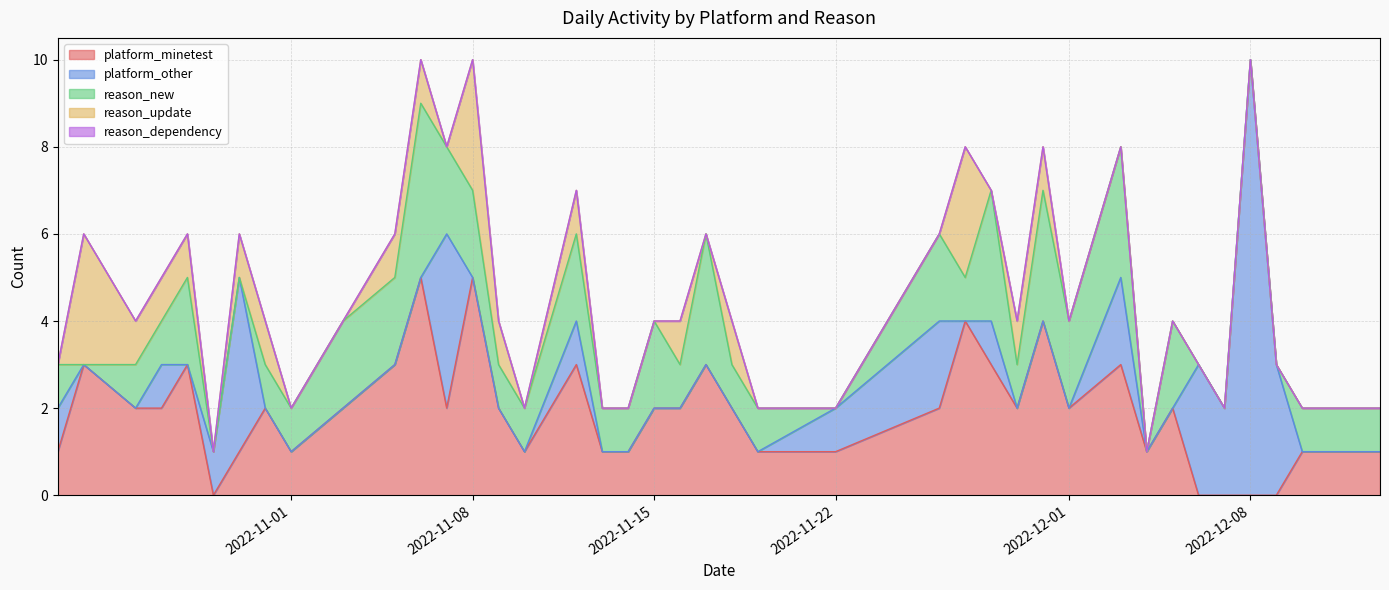

What is the value of the reason_update point at the 17th from the left?

1